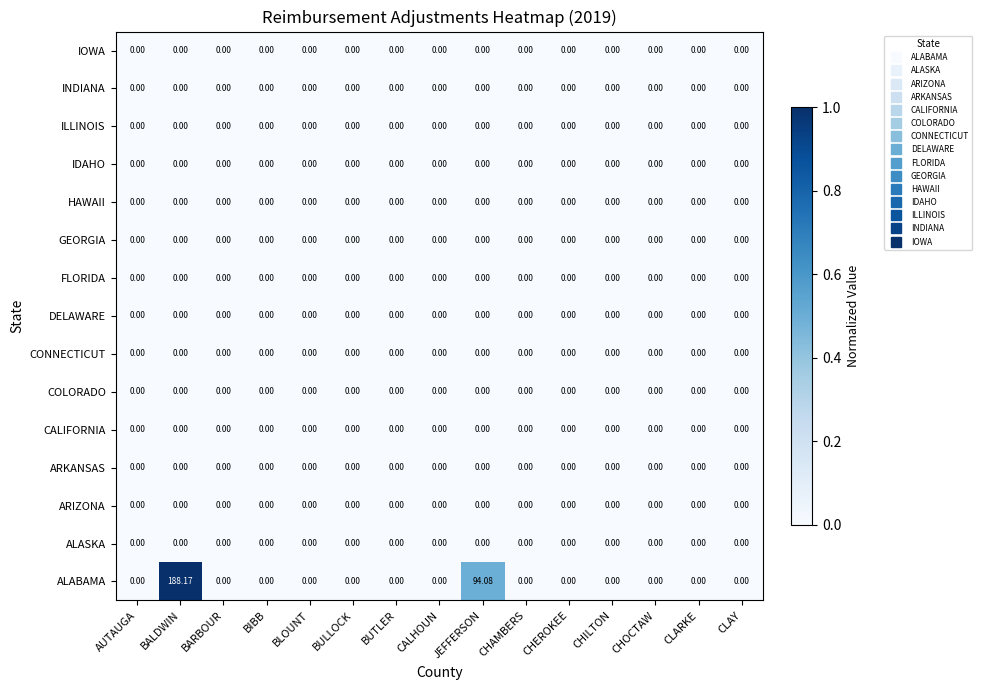

Which category has the highest value in the ALABAMA series?

BALDWIN